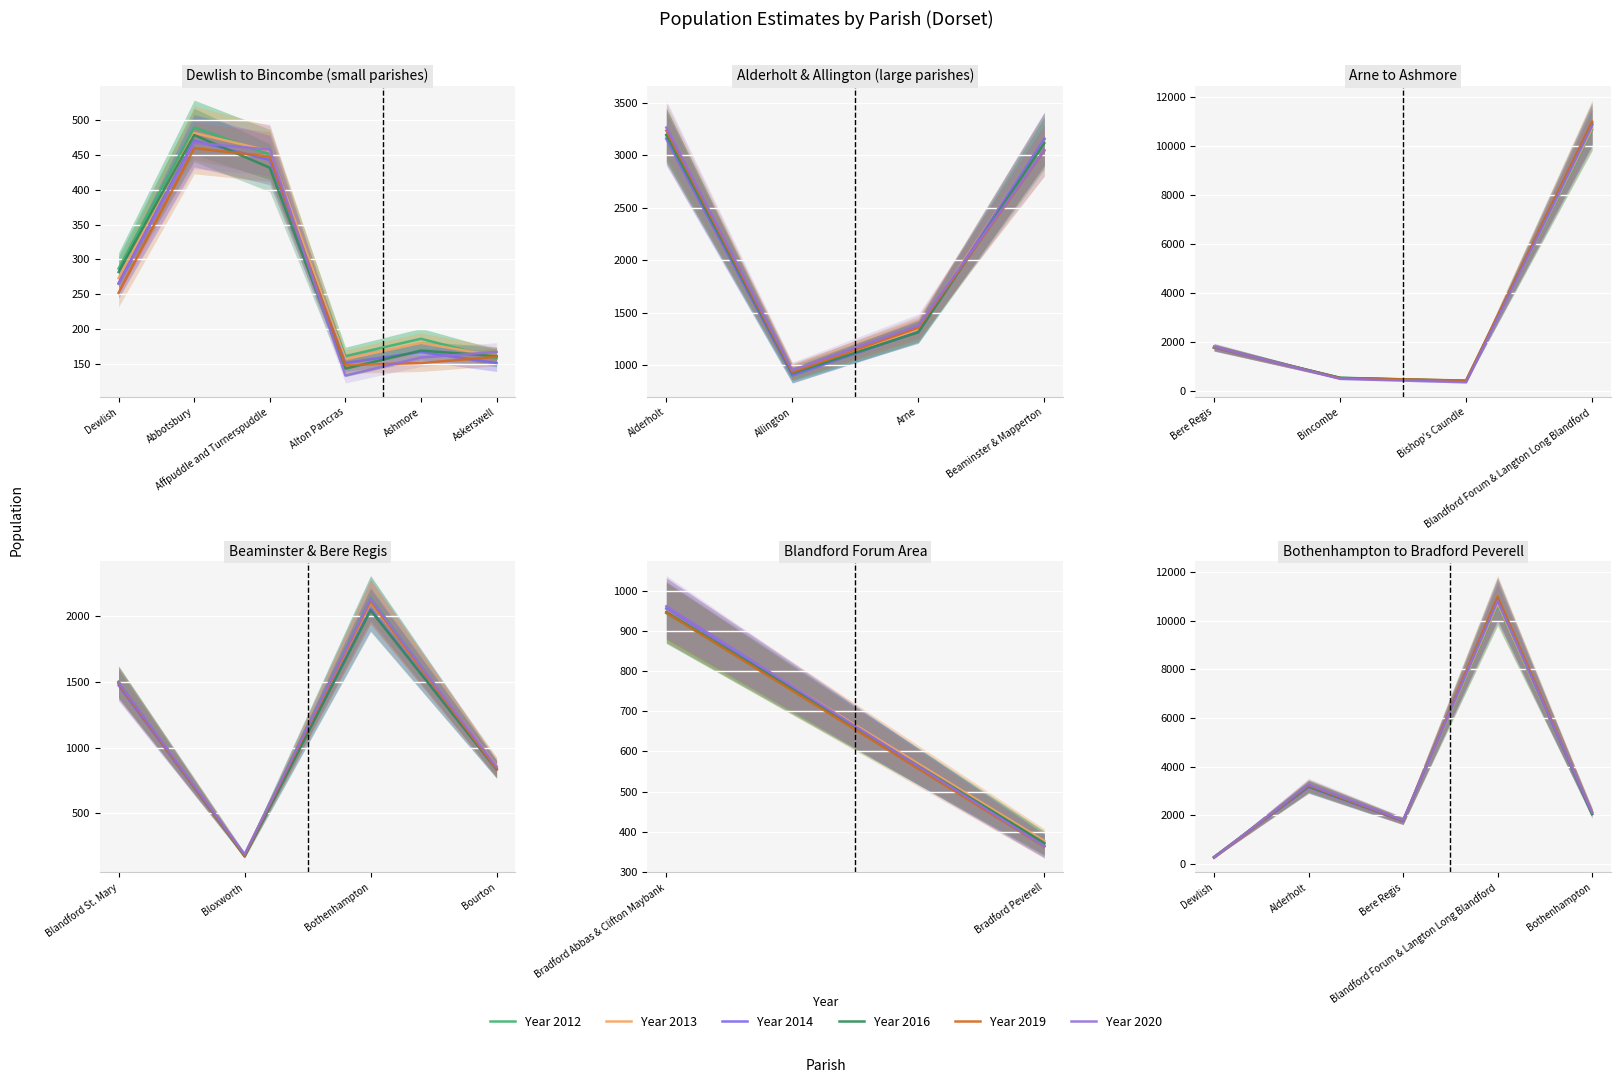

What is the difference between the maximum and minimum values in the Year 2014 series?

10600